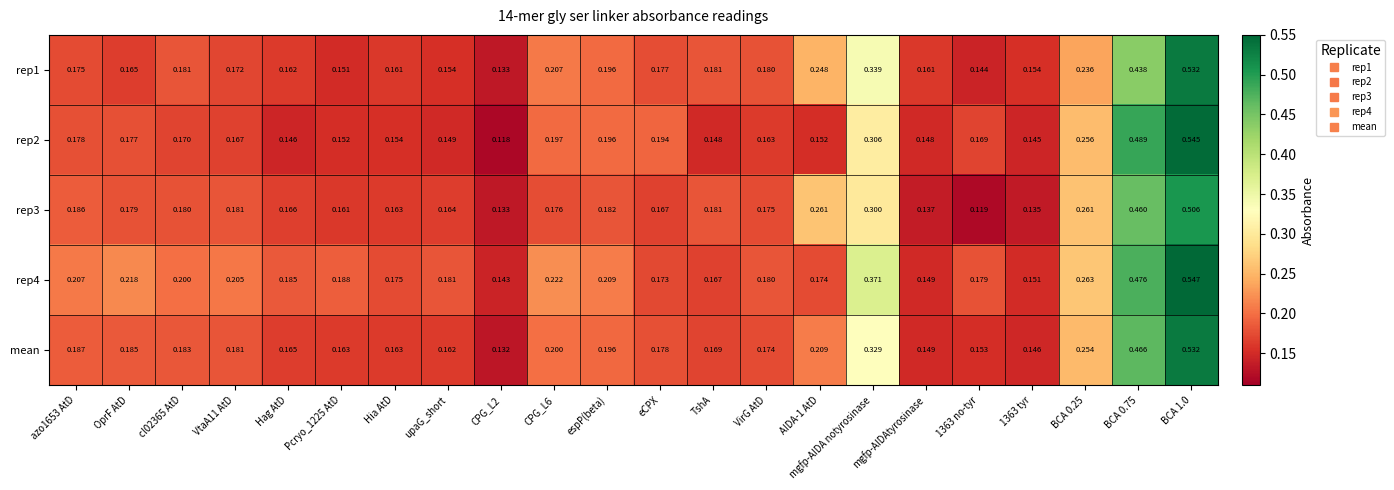

Which series changed the most between Hia AtD and CPG_L2?

rep2